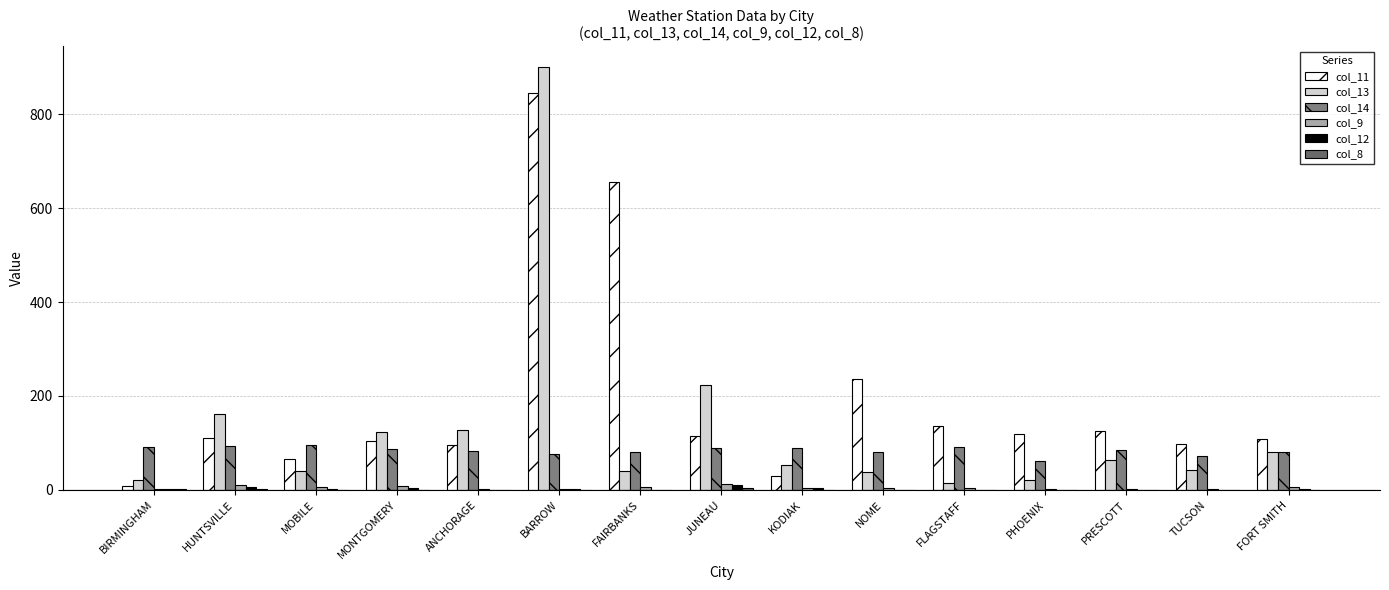

Where does the col_11 series first go above 110?

BARROW